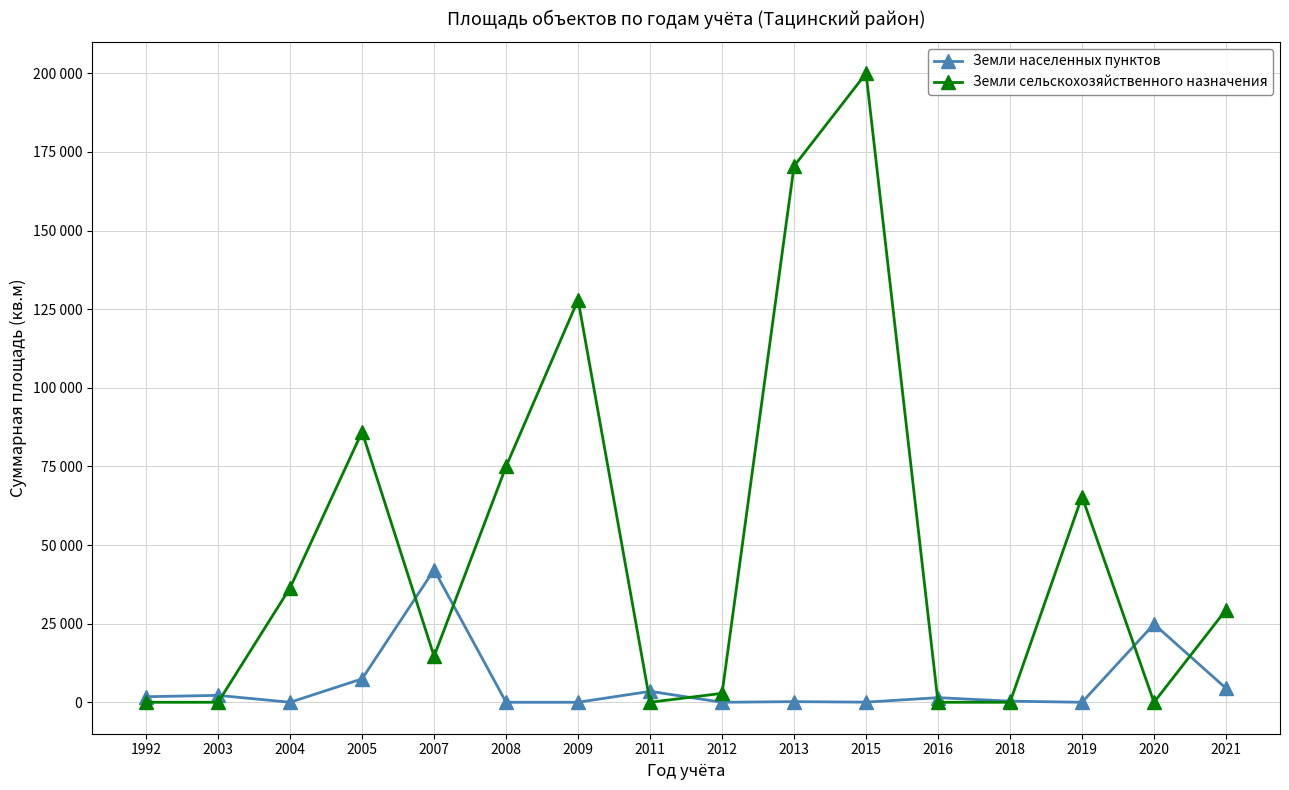

The value of Земли сельскохозяйственного назначения at 2009 is 221104. True or false?

False